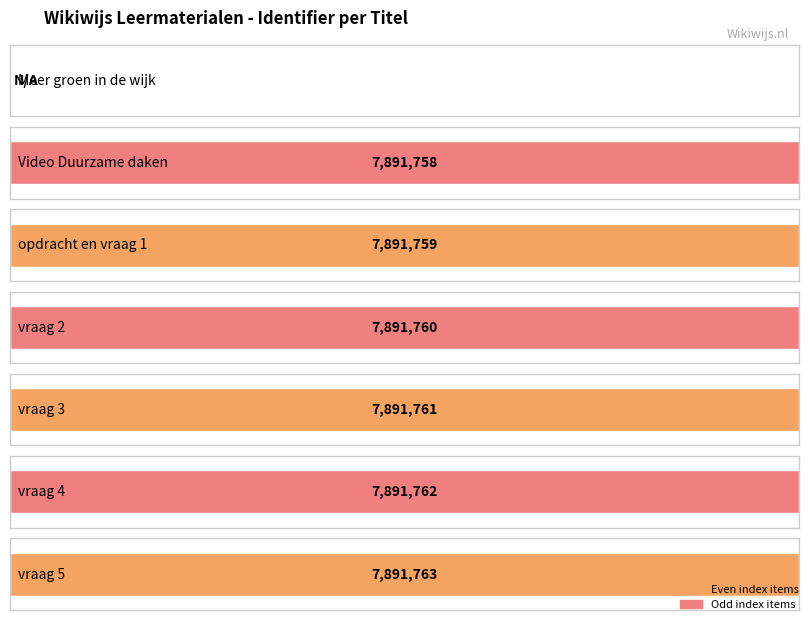

How many bars are there in total?

7